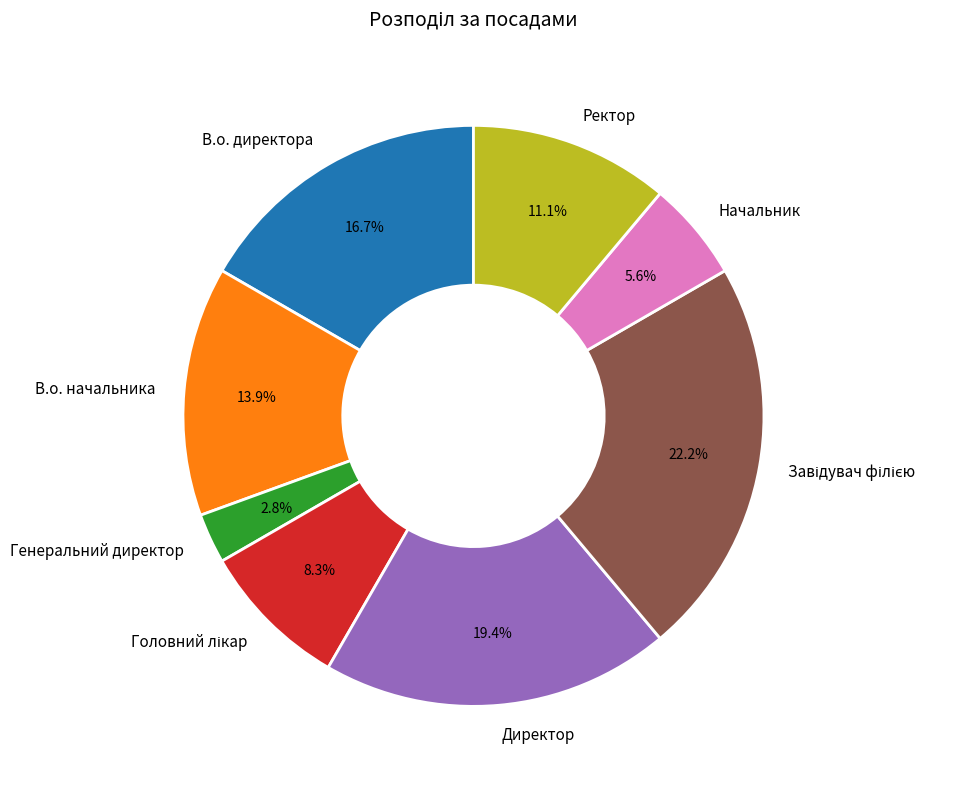

Count the number of slices in the pie.

8